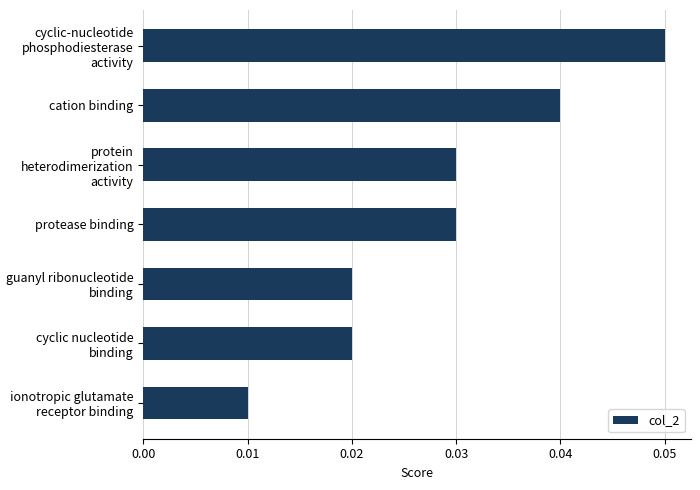

How many values are between 0 and 1?

7